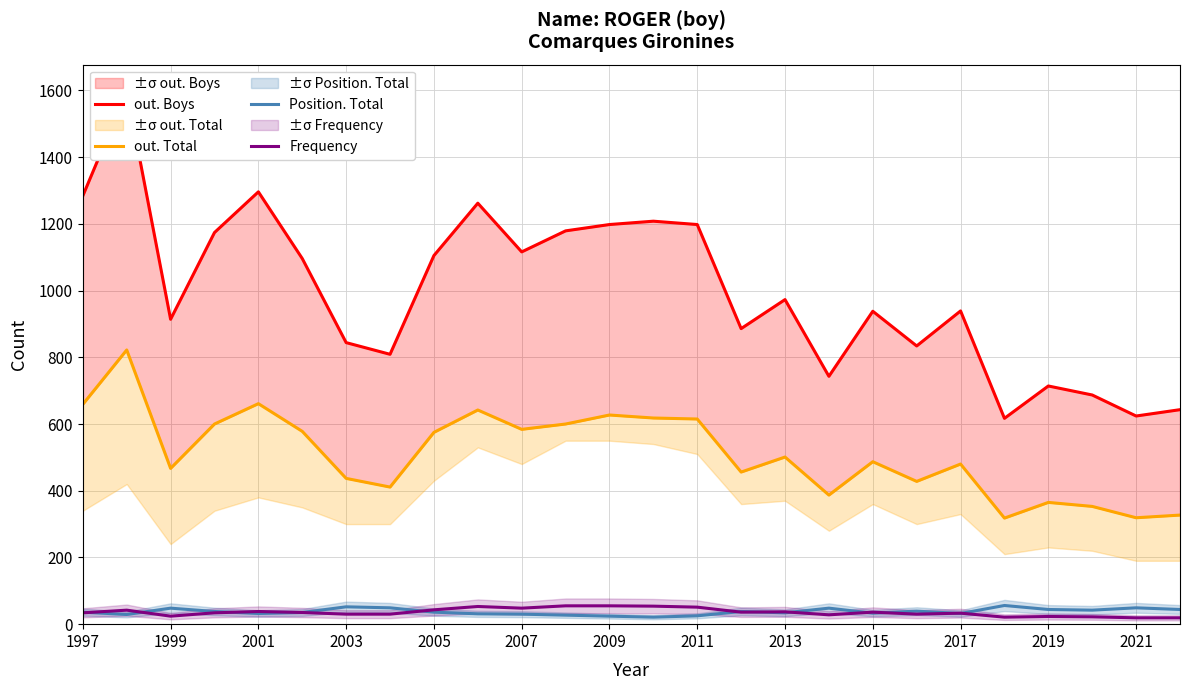

True or false: Frequency and out. Total cross at least once.

False